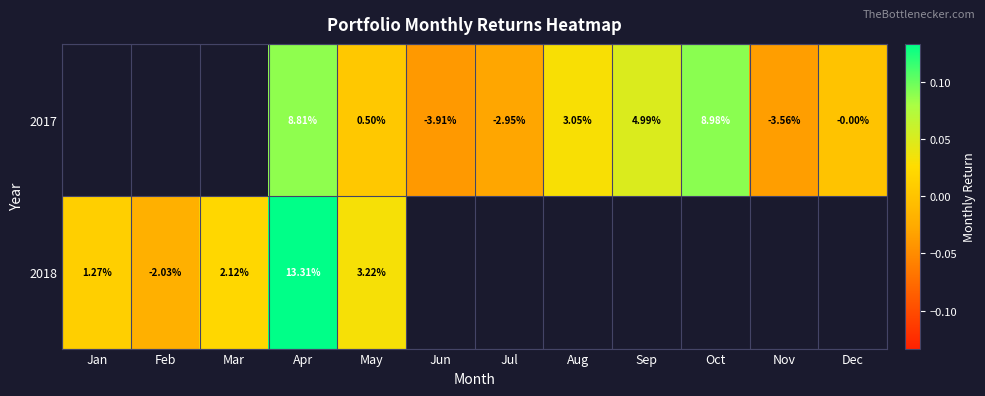

The value of 2018 at Mar is 0.0. True or false?

False